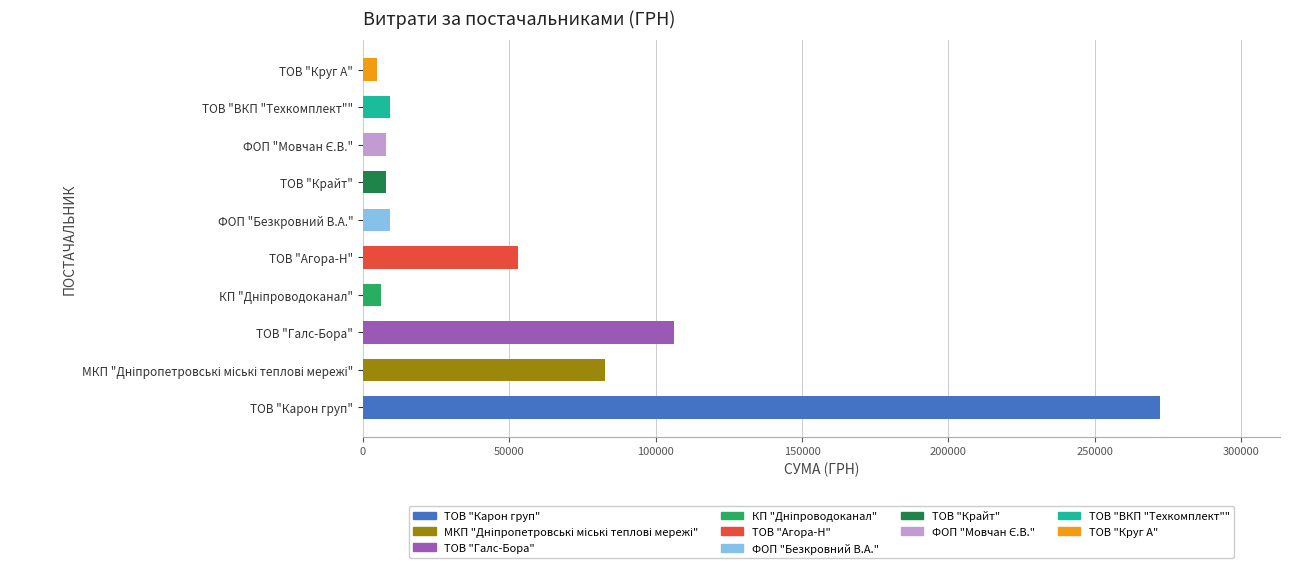

Between ТОВ "Карон груп" and ФОП "Безкровний В.А.", which is larger?

ТОВ "Карон груп"